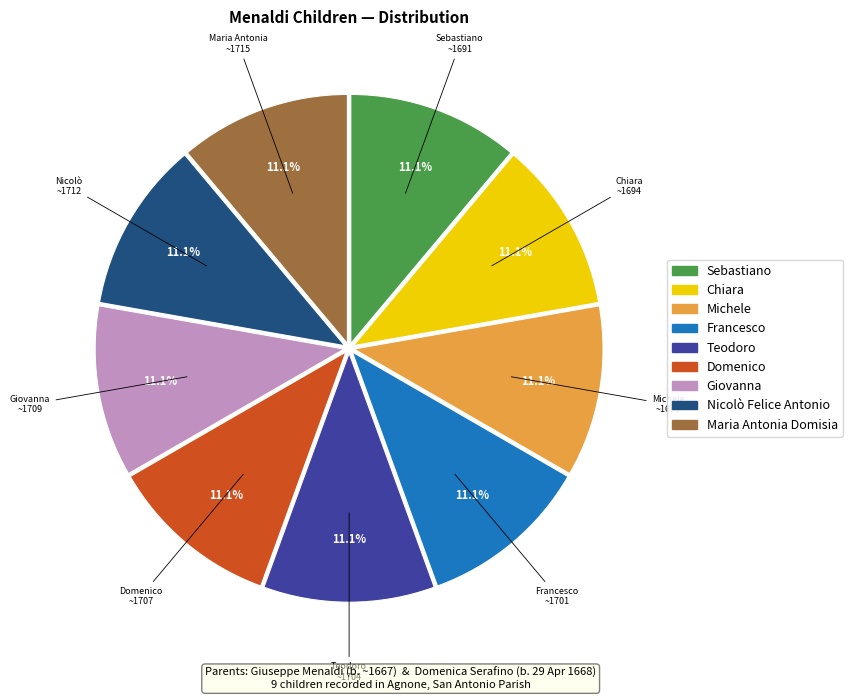

Is the sum of Francesco and Maria Antonia Domisia greater than half?

No